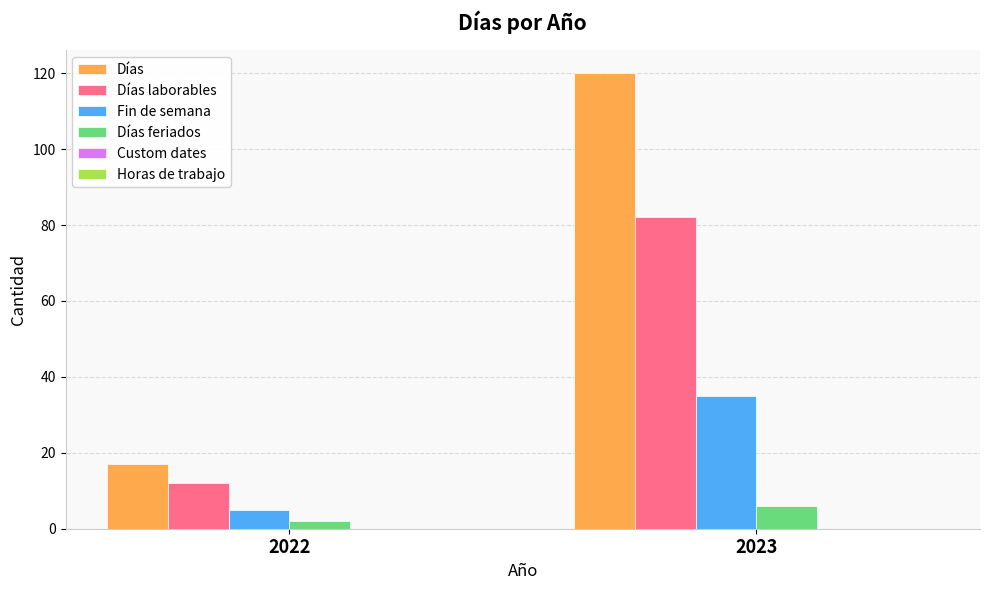

What is the minimum value for Días?

17